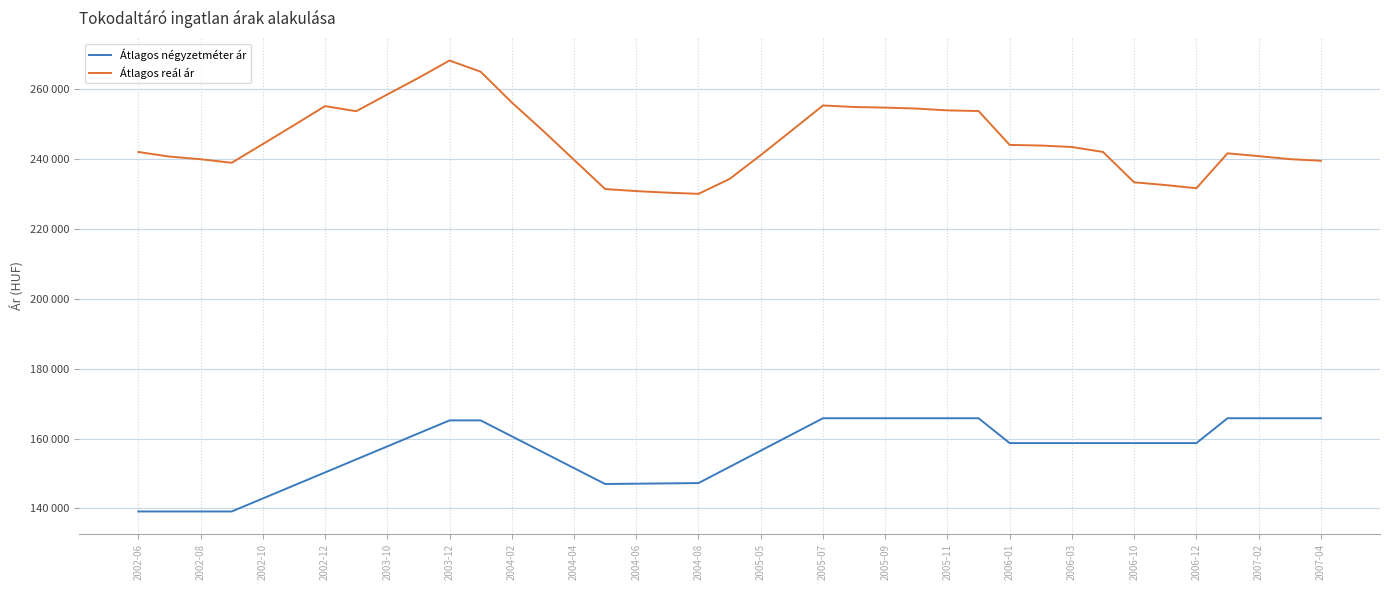

What are all the series names shown in the legend?

Átlagos négyzetméter ár, Átlagos reál ár